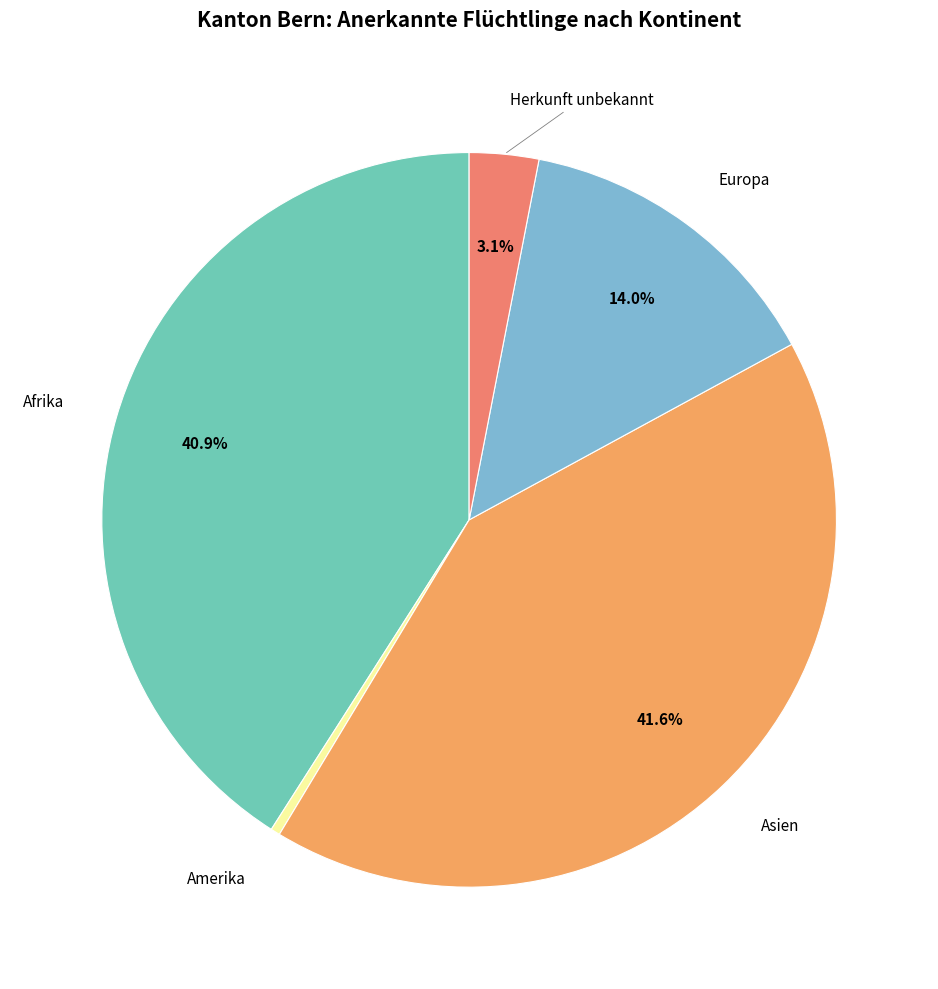

How many segments does this pie chart have?

5